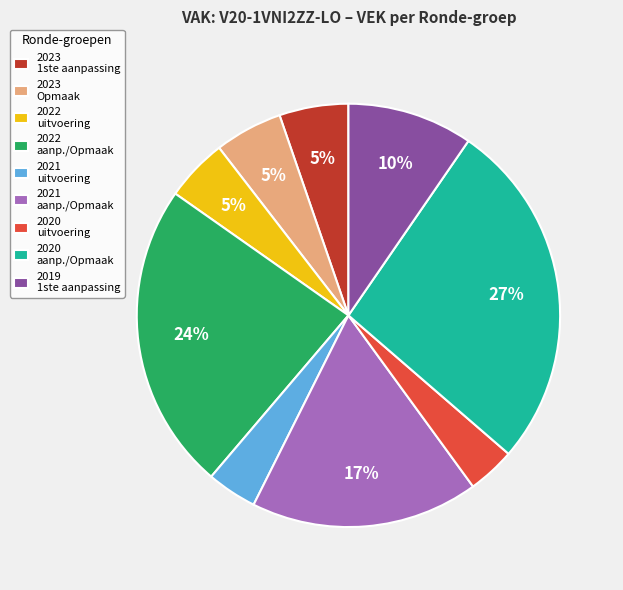

To the nearest percent, what is the average slice percentage?

11%